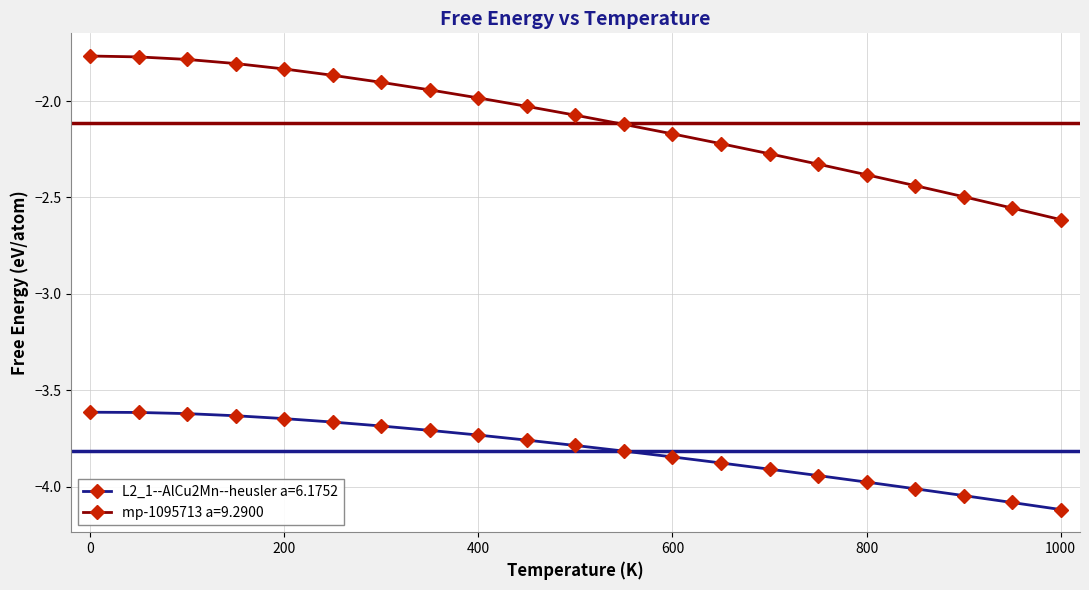

How many series are shown in this chart?

2